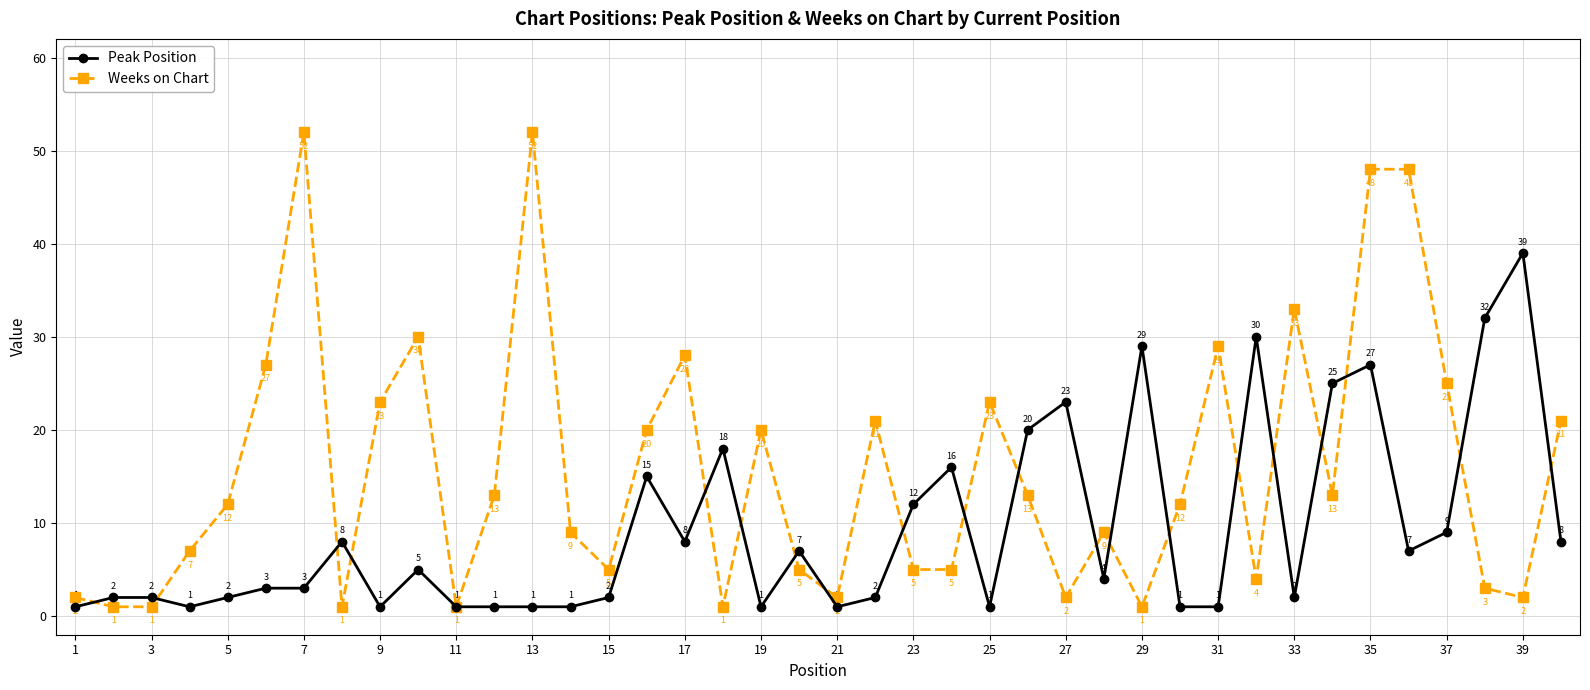

What is the greatest value displayed?

52